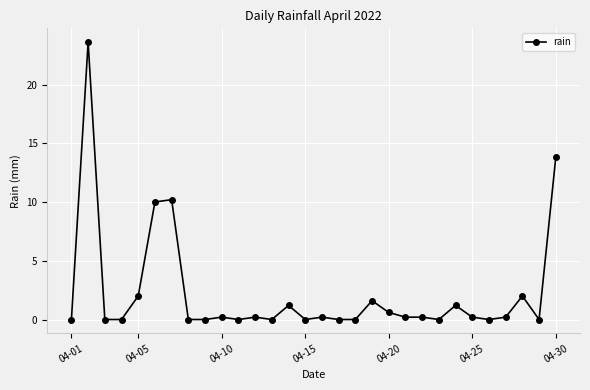

True or false: there are more than 1 points higher than both neighbors.

True